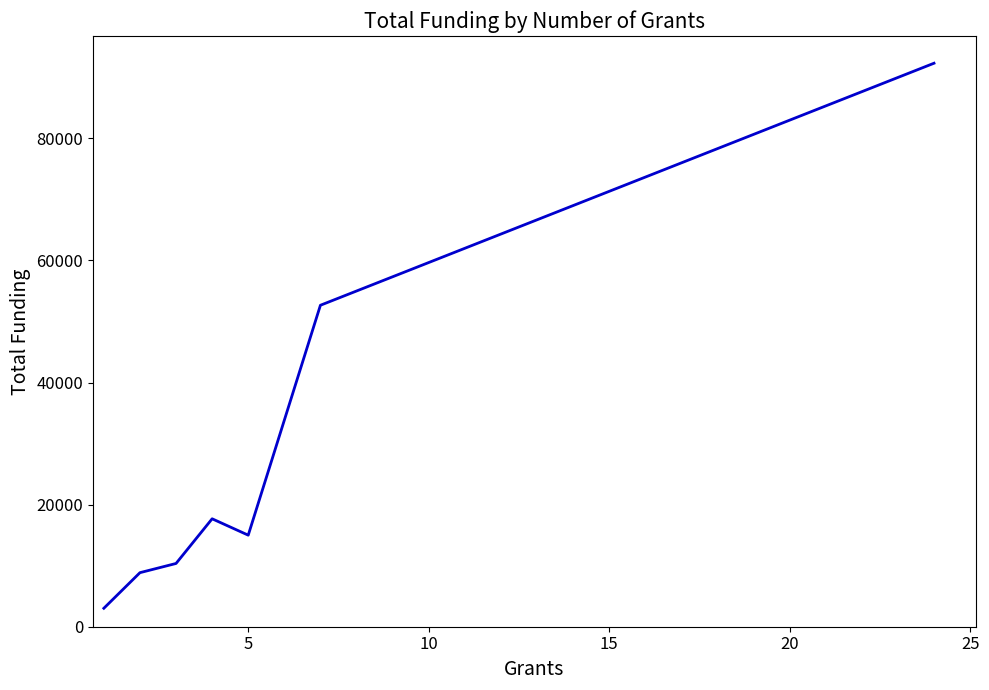

How many distinct data groups are displayed?

1